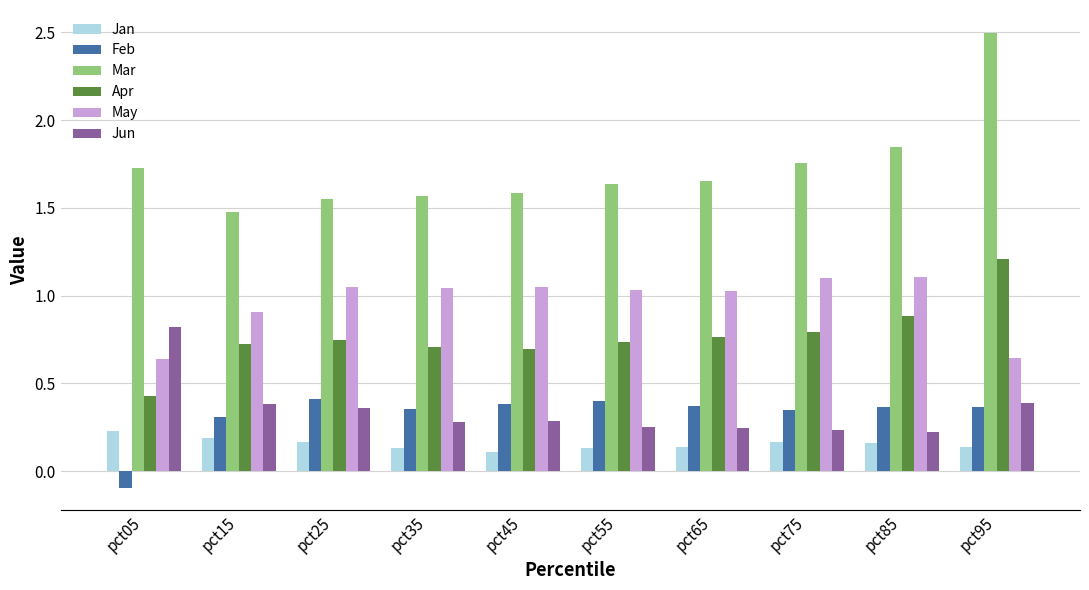

At which category is the sum across all series the highest?

pct95